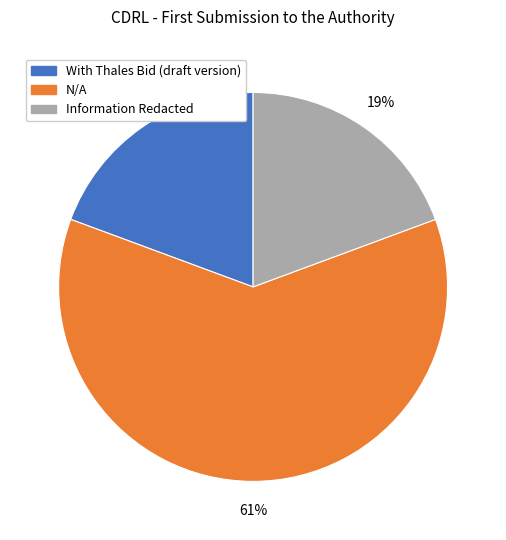

To the nearest percent, what percentage of the pie is With Thales Bid (draft version)?

19%